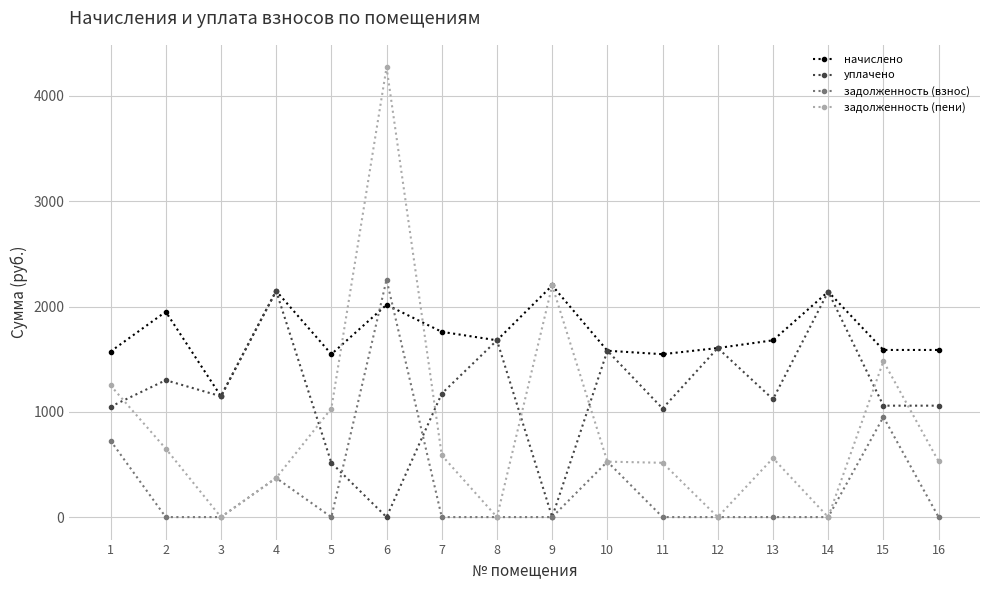

Where is the first local minimum for уплачено?

3